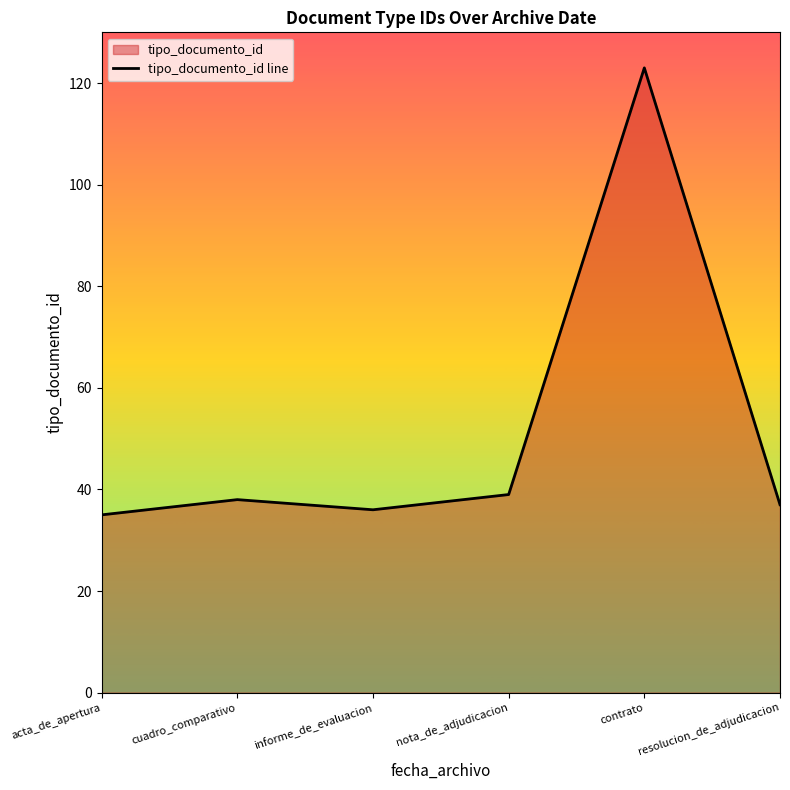

What is the difference between the maximum and minimum values?

88